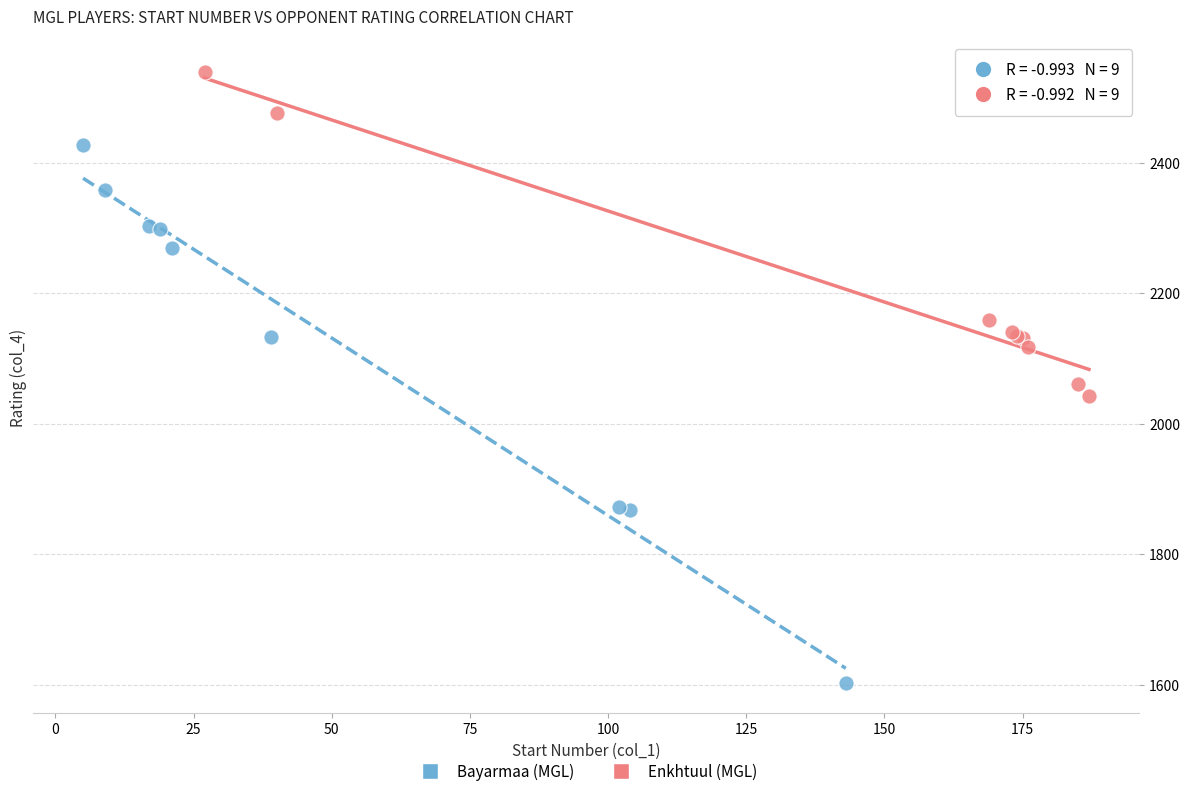

Which series reaches the maximum Y coordinate?

Enkhtuul (MGL)